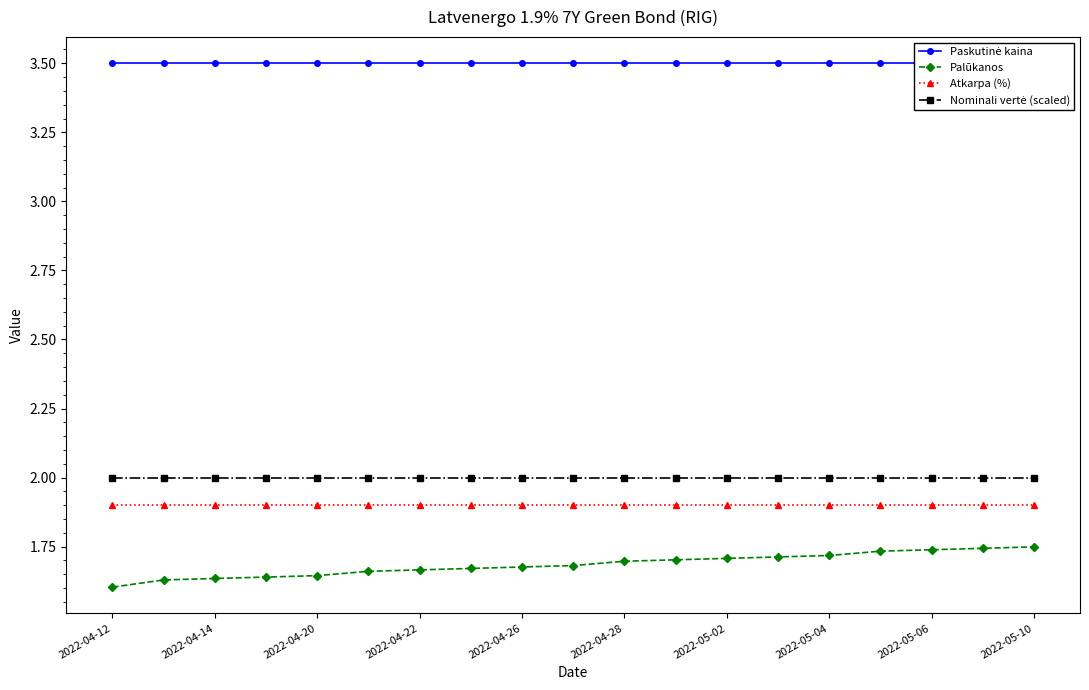

Where is Nominali vertė (scaled) nearest to the value 2?

2022-04-12